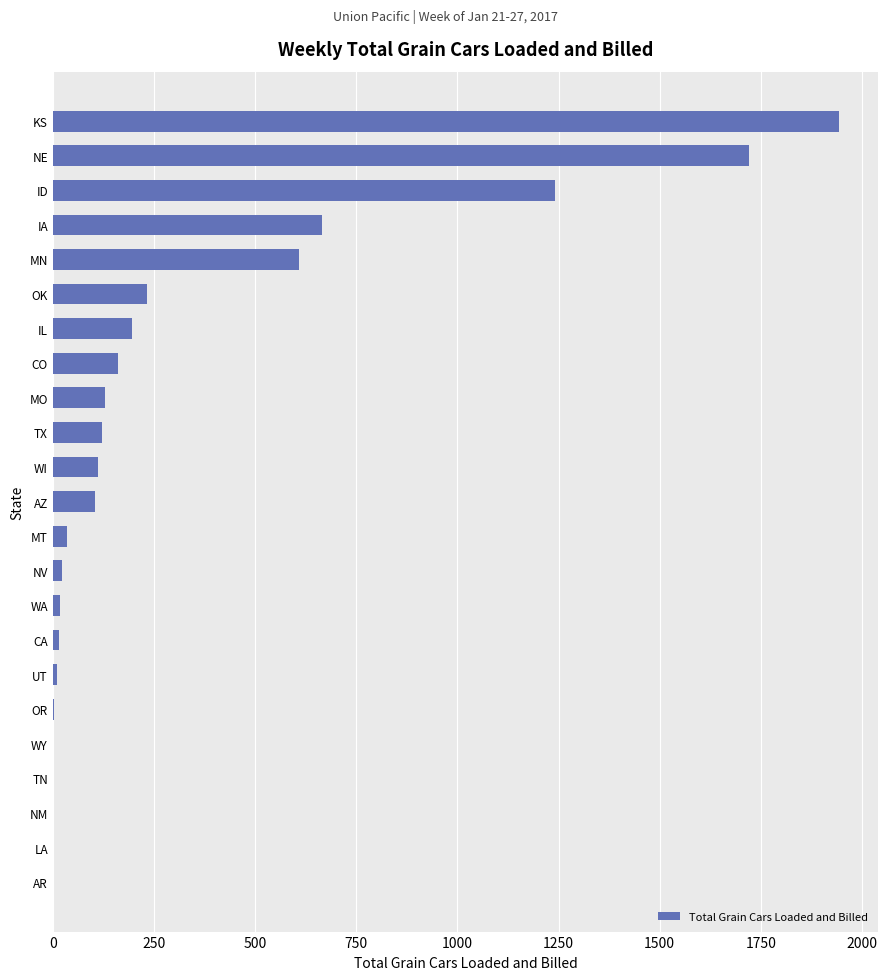

Read the value at WI.

111